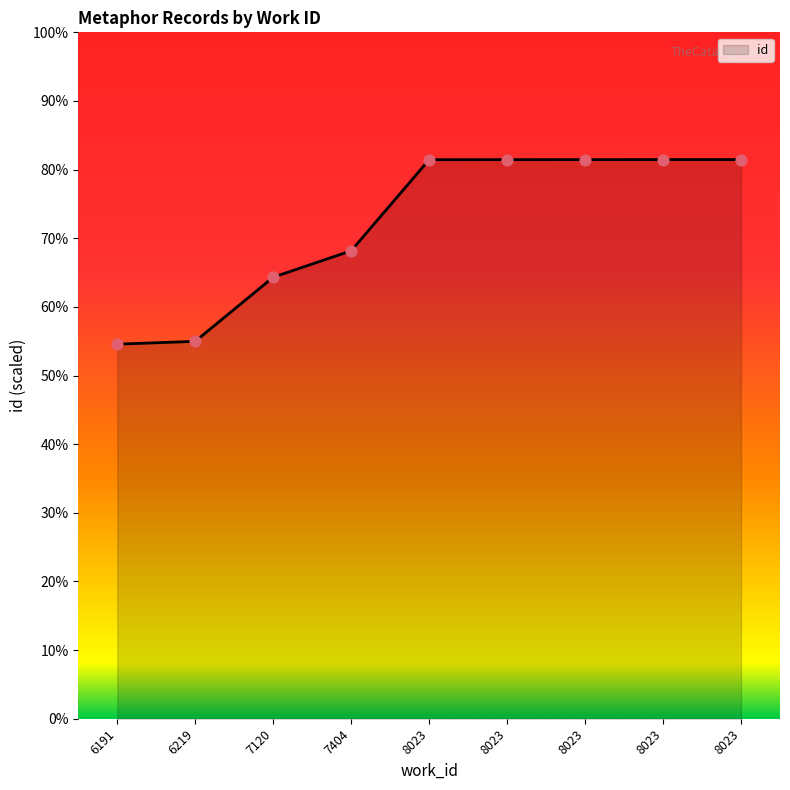

Between 6219 and 7120, which is larger?

7120